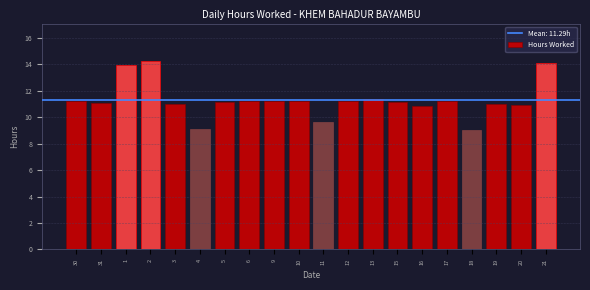

What is the minimum value shown in the chart?

9.0